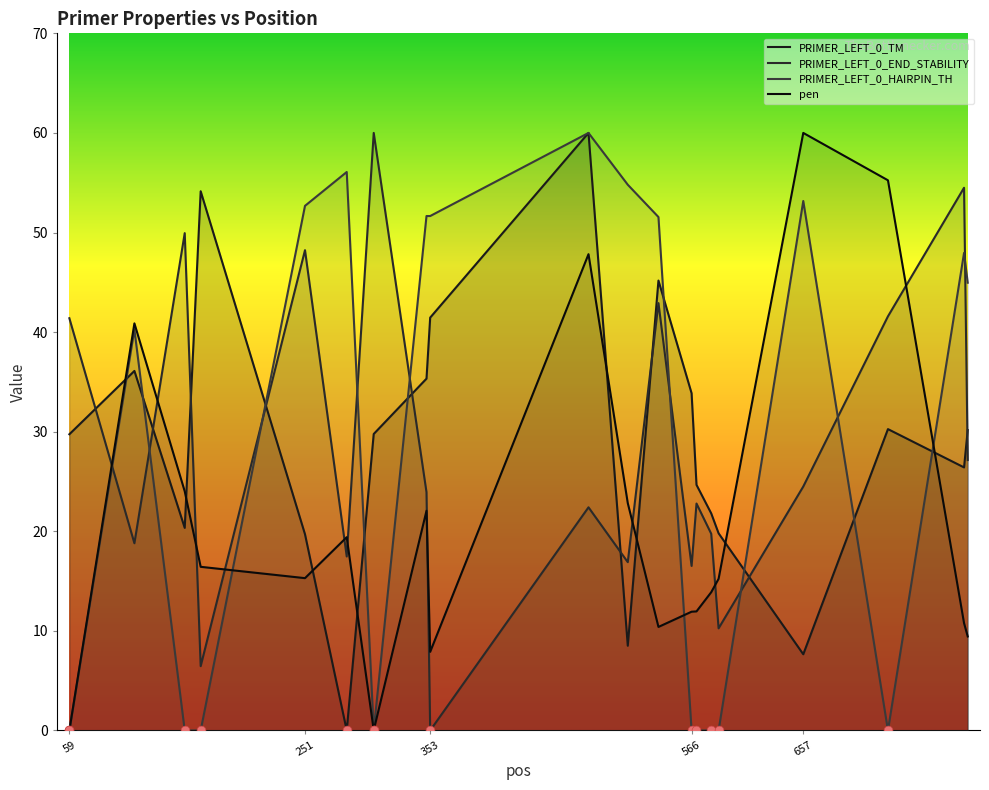

Which series has the widest spread of Y values?

PRIMER_LEFT_0_TM